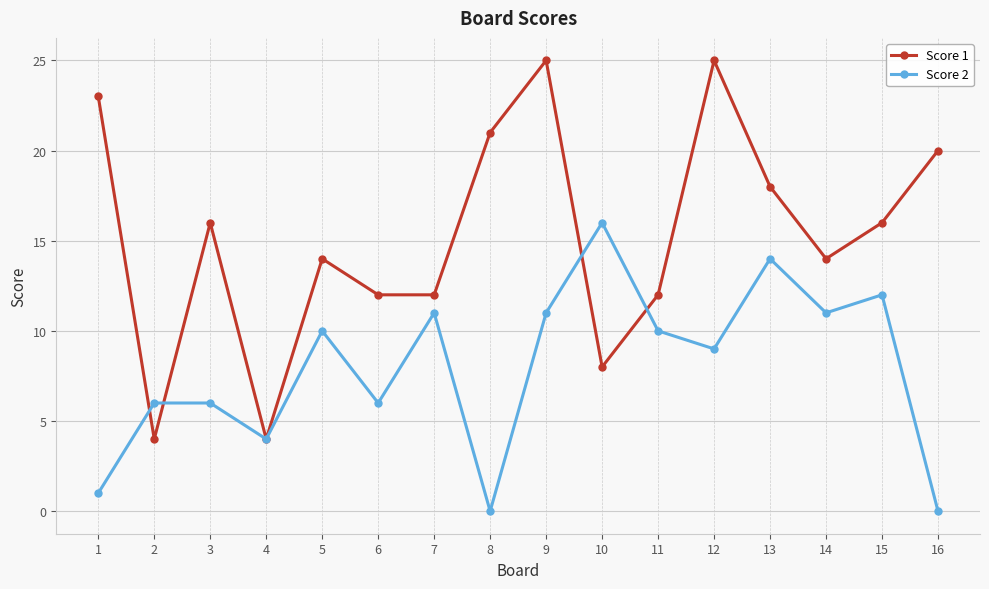

Count the number of categories in the chart.

16